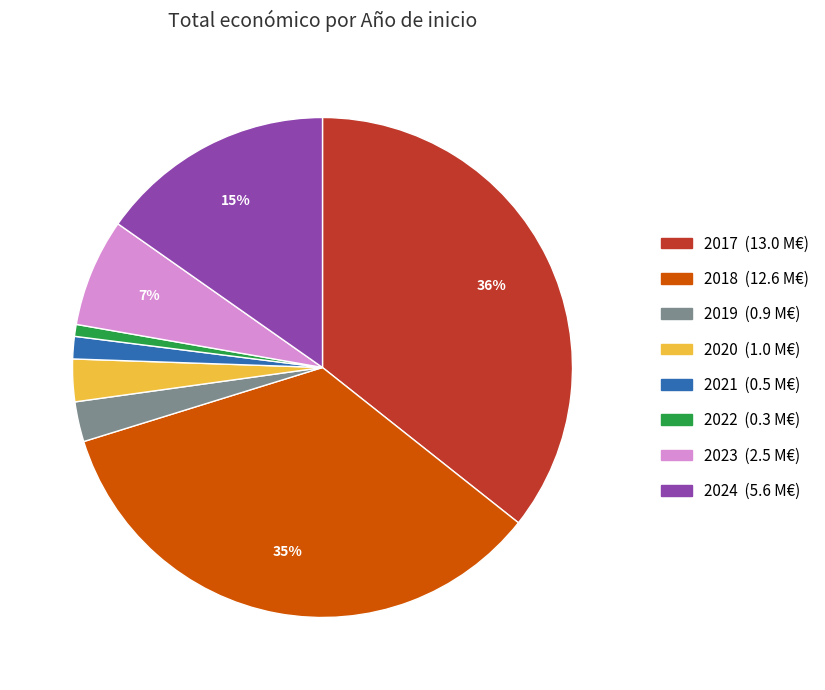

Approximately how many times larger is the value at 2024 compared to 2018?

0.4